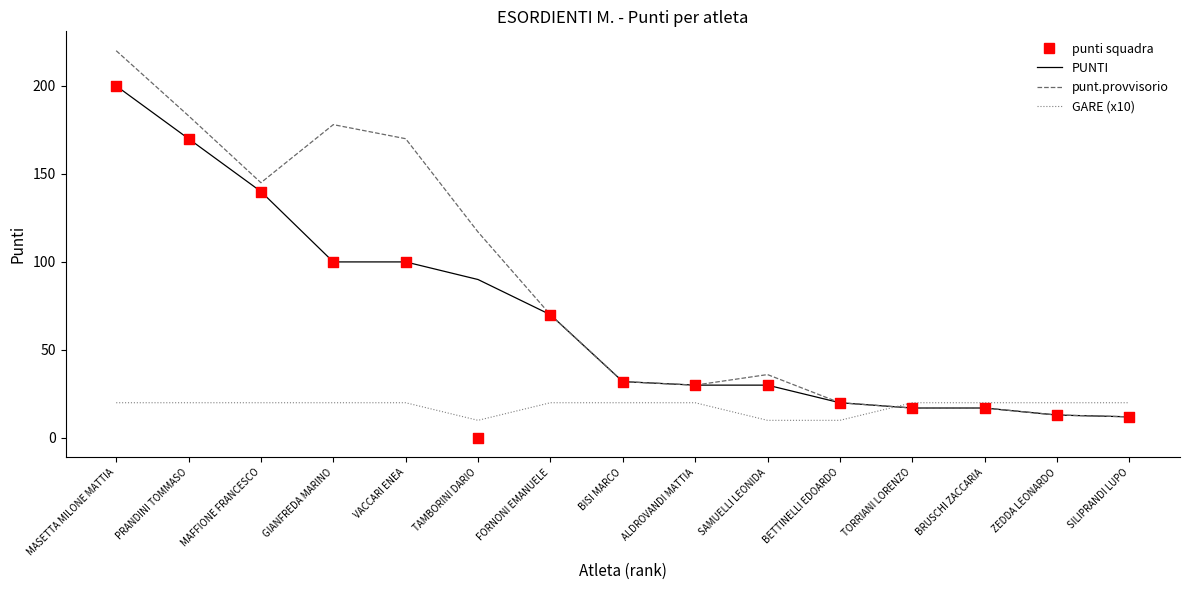

What is the total value across all series at VACCARI ENEA?

390